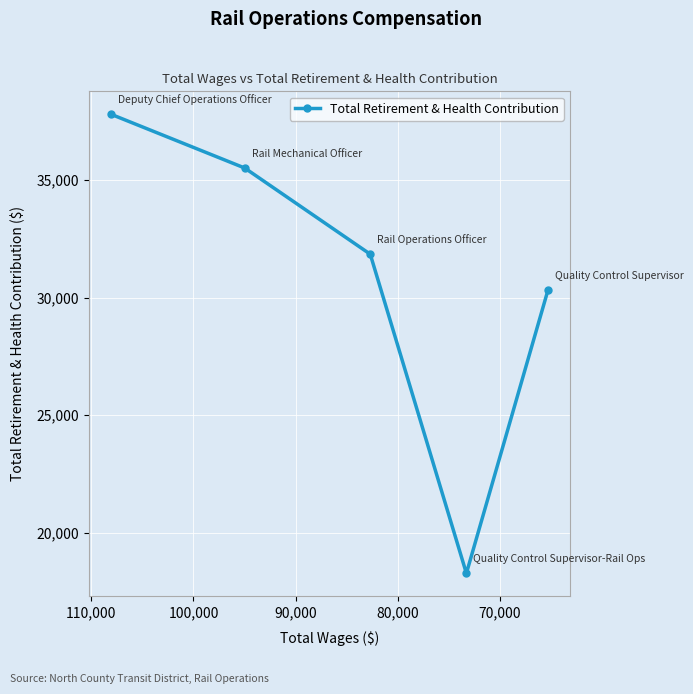

How many values are below 31839?

2